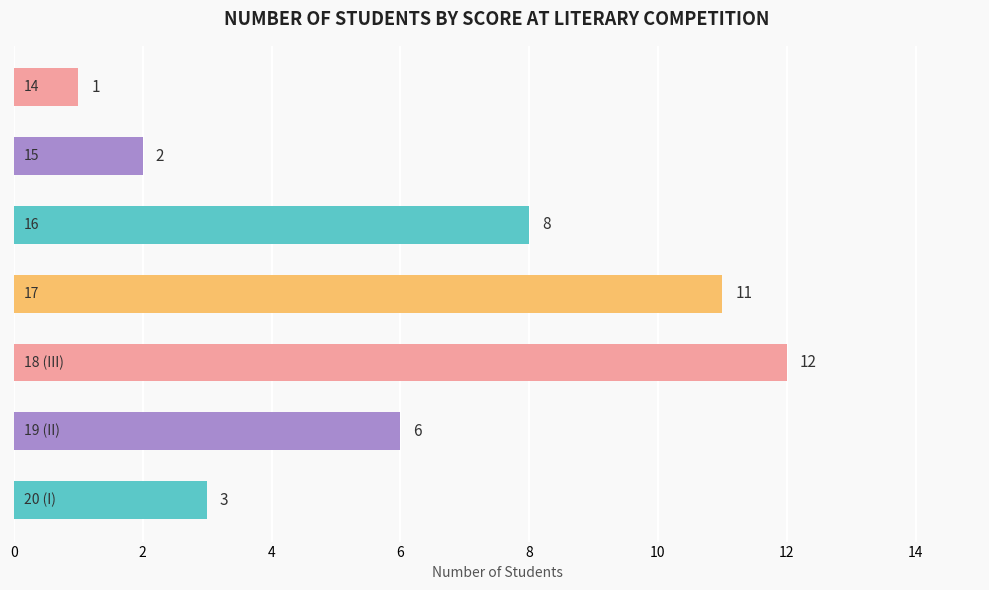

Are the bars horizontal?

Yes